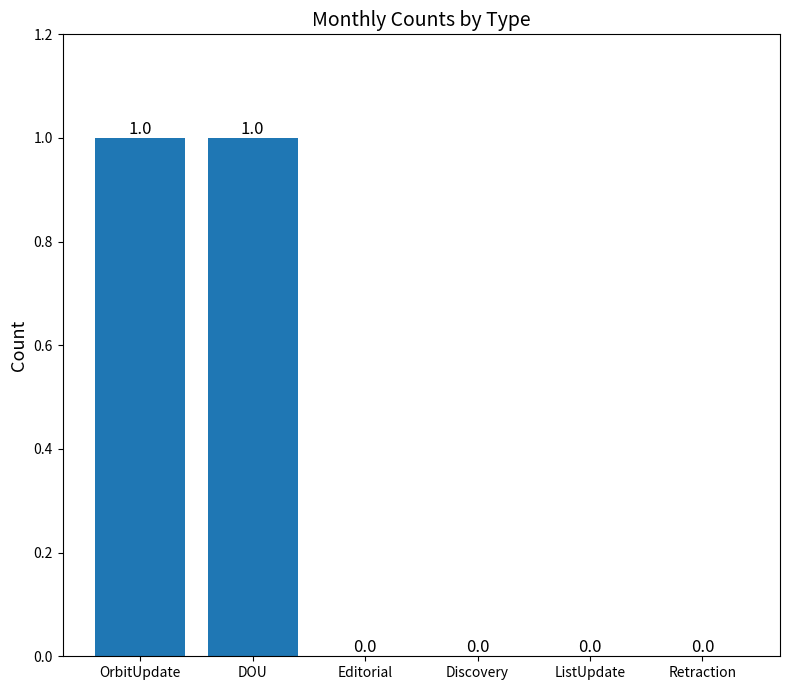

Between OrbitUpdate and Retraction, which is larger?

OrbitUpdate